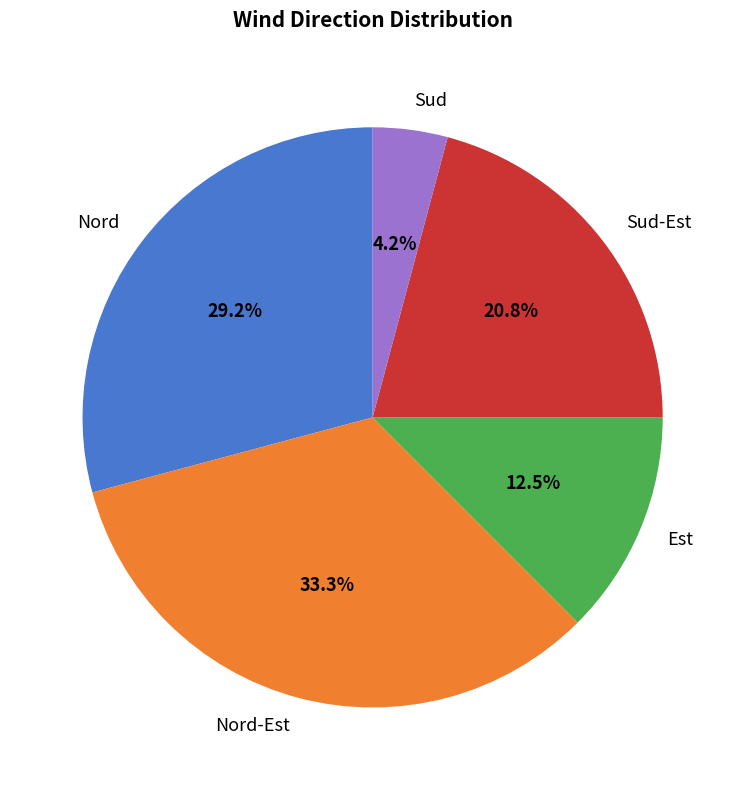

Is there any slice that represents more than half of the pie?

No